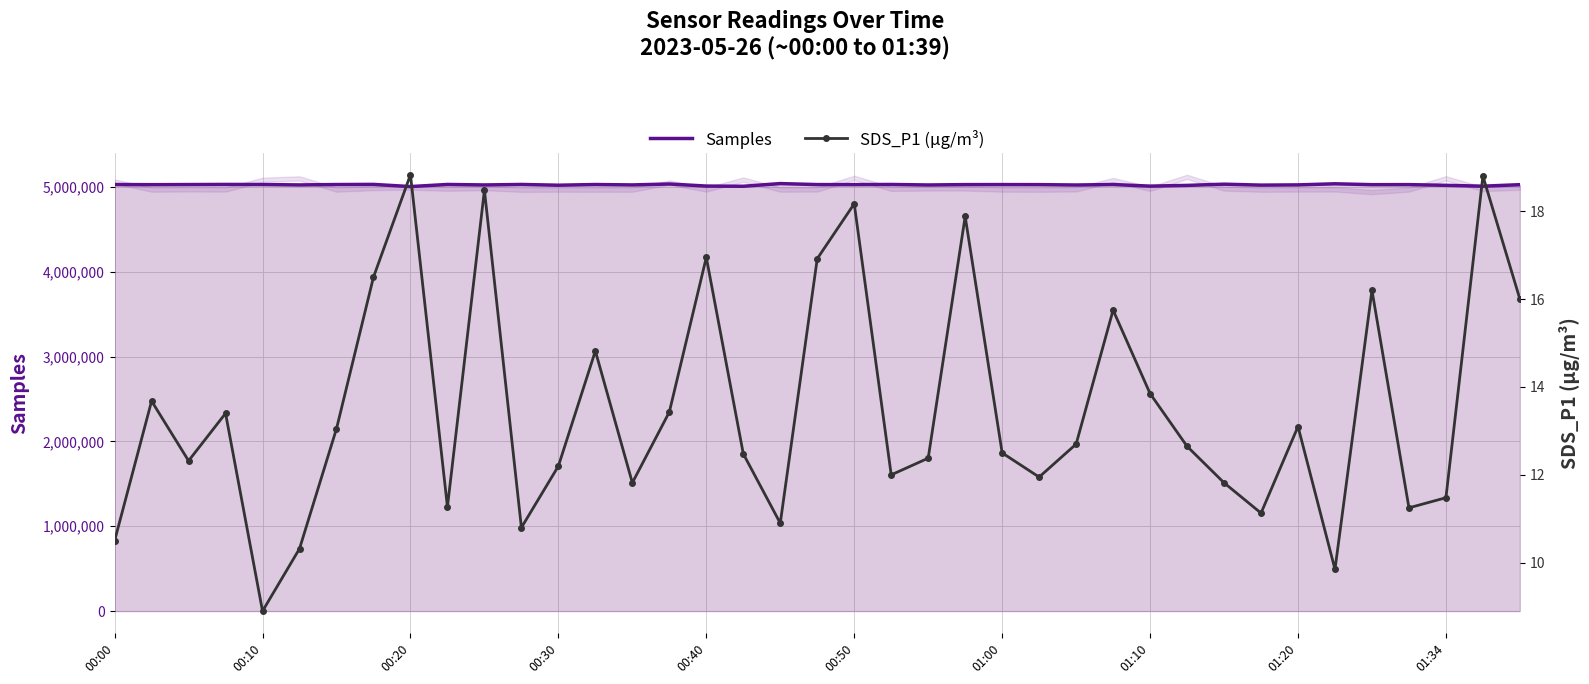

What is the maximum value for Samples?

5041714